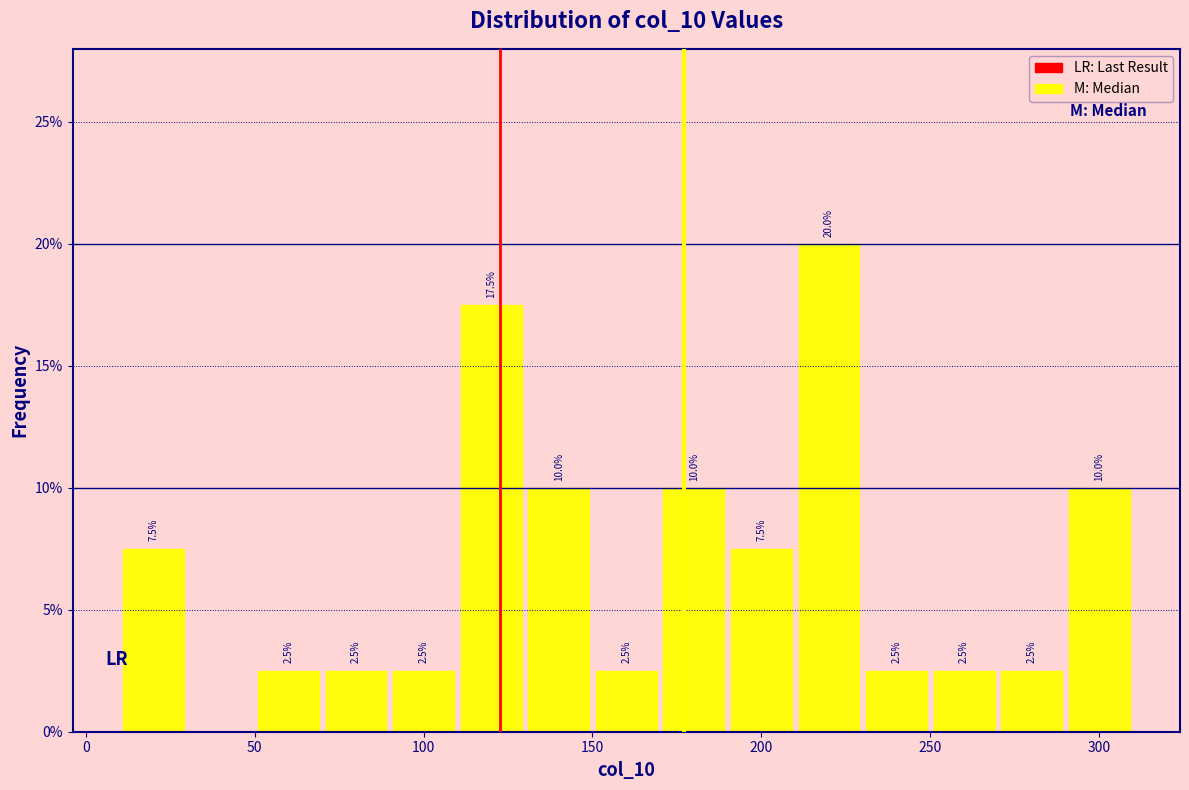

Which range on the x-axis has the tallest bar?

210 to 230